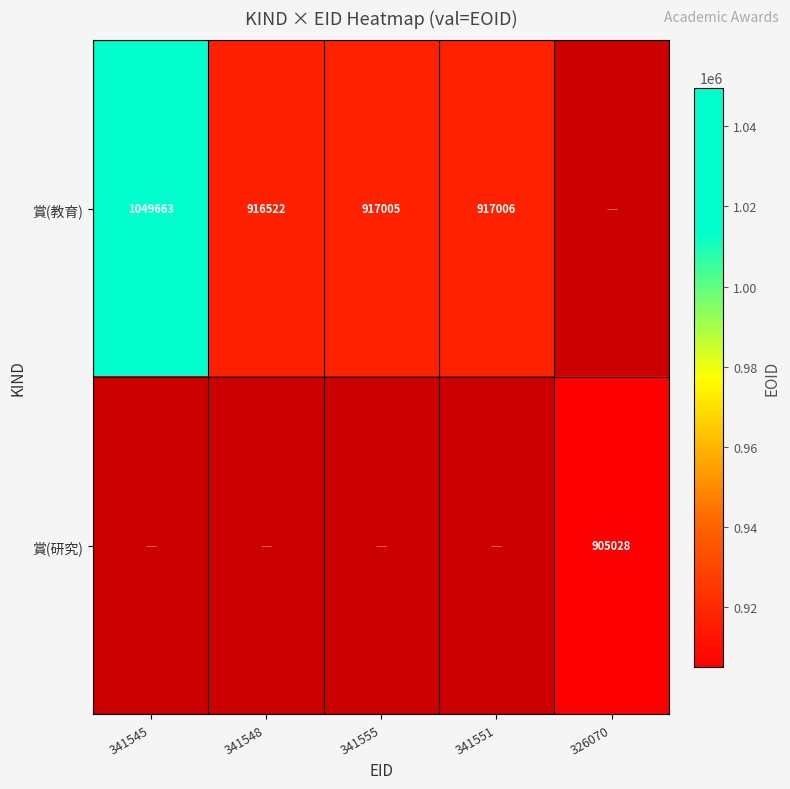

The value of 賞(教育) at 341548 is 916522. True or false?

True